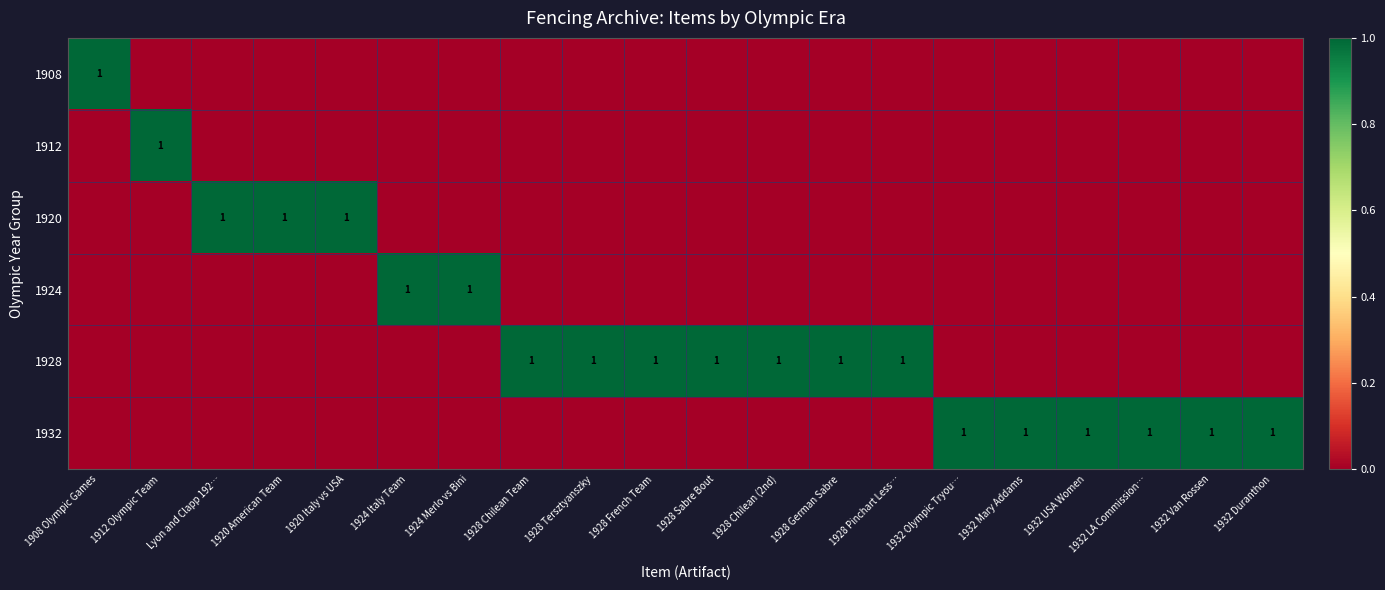

Which series has the largest total across all categories?

1928